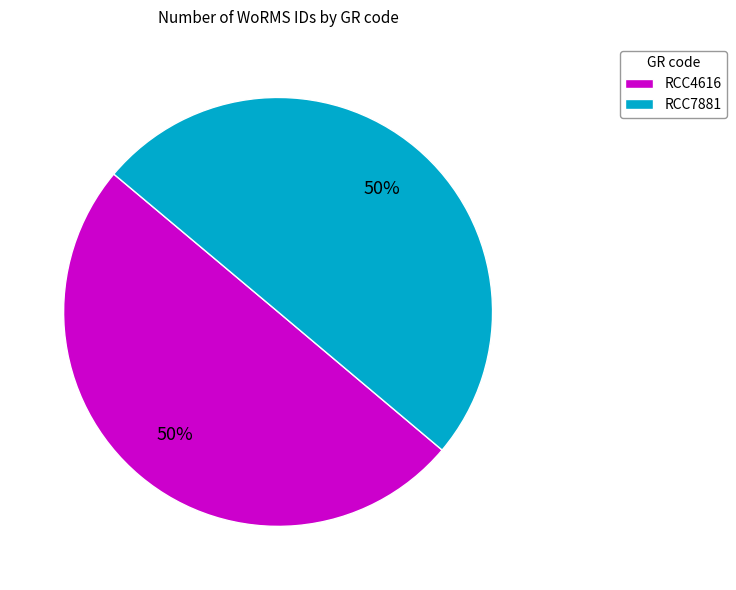

To the nearest percent, what is the combined percentage of RCC4616 and RCC7881?

100%